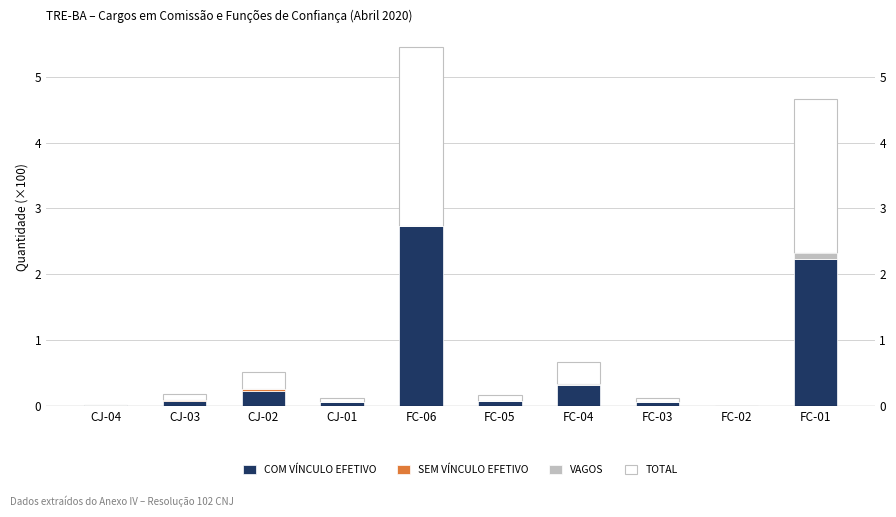

At which category is the sum across all series the highest?

FC-06